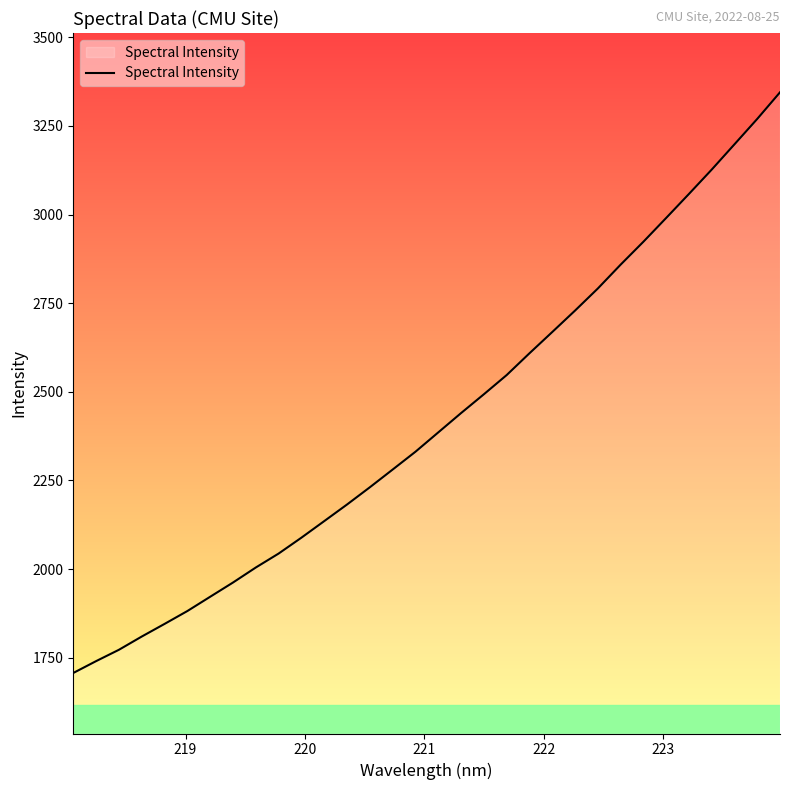

What is the difference between the second highest and minimum values?

1562.6